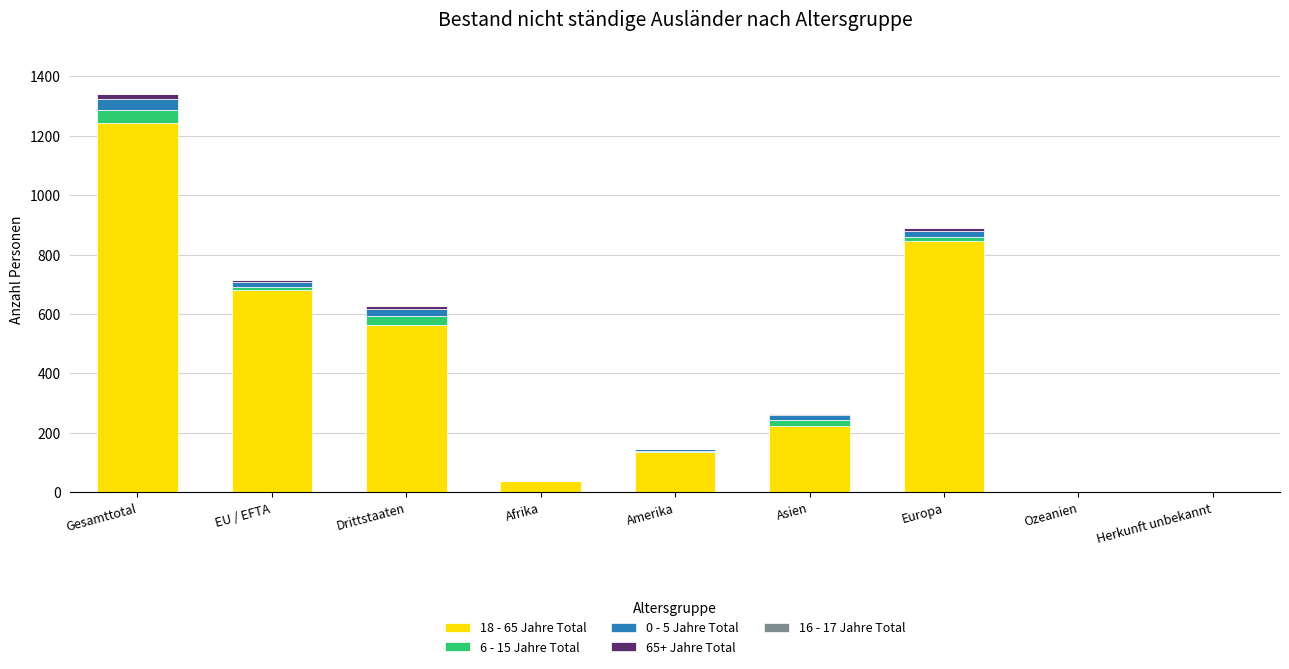

The 18 - 65 Jahre Total series shows 1294 at Europa. True or false?

False